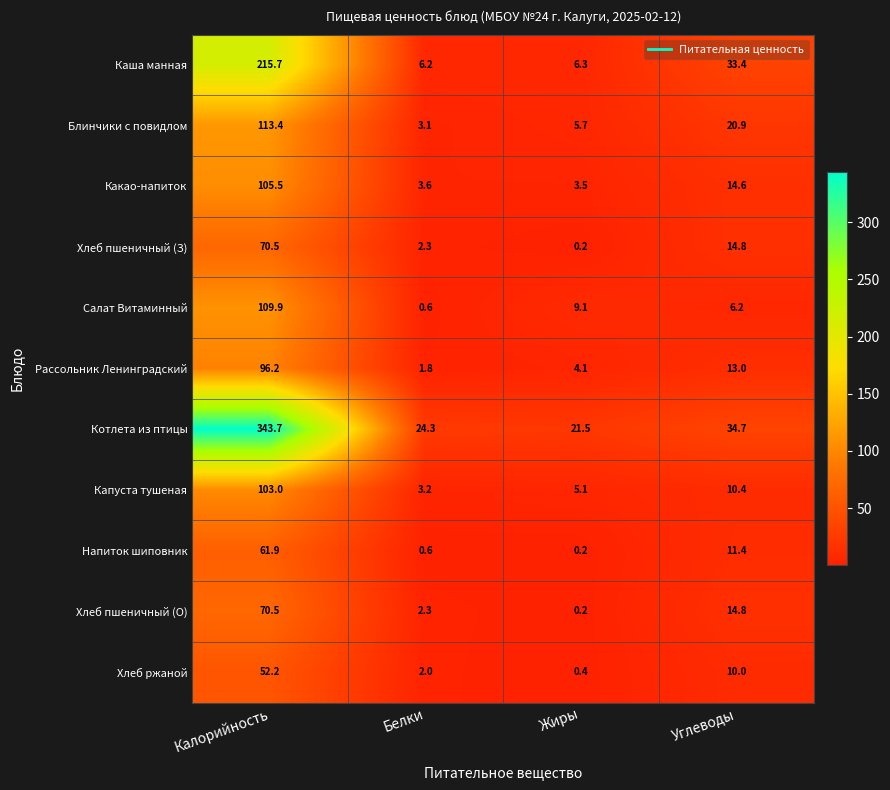

Which series has the largest total across all categories?

Котлета из птицы